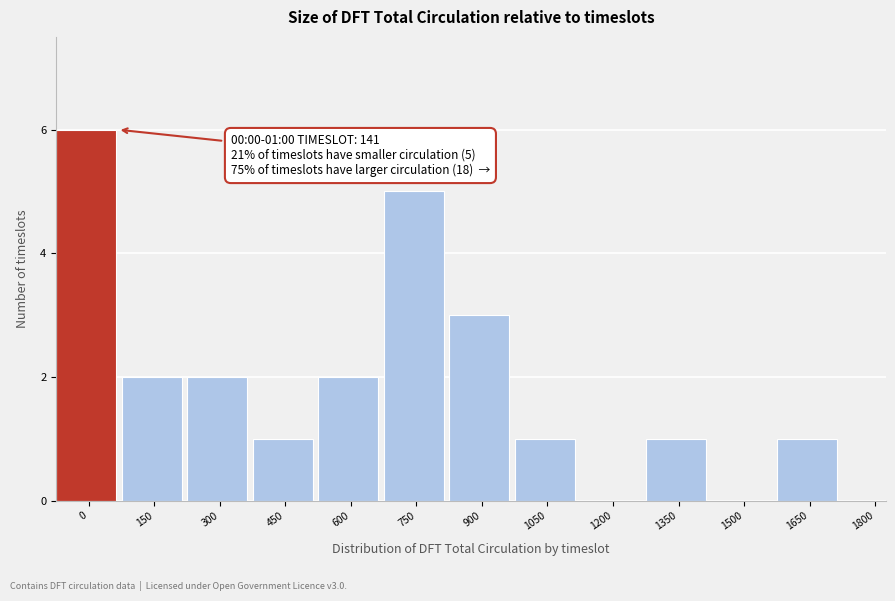

Reading left to right, list all the values displayed in this chart.

0=6	150=2	300=2	450=1	600=2	750=5	900=3	1050=1	1200=0	1350=1	1500=0	1650=1	1800=0